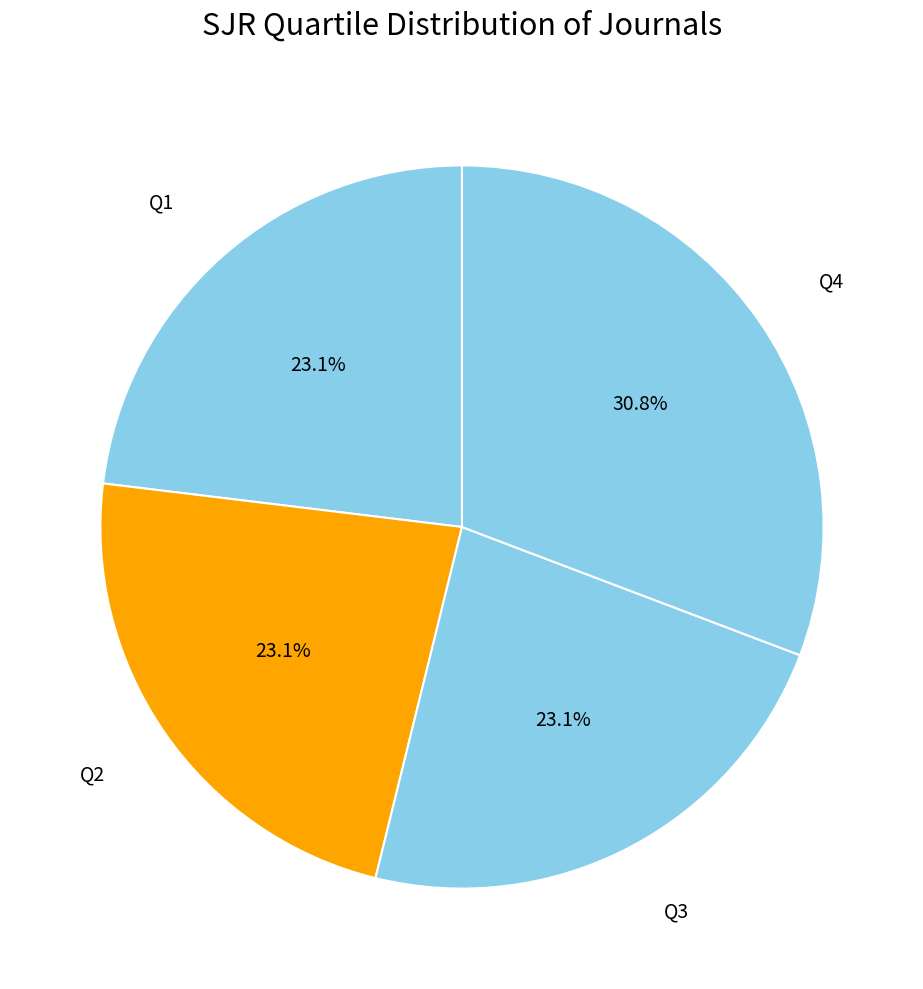

To the nearest percent, what is the difference between the largest and smallest slice percentages?

8%